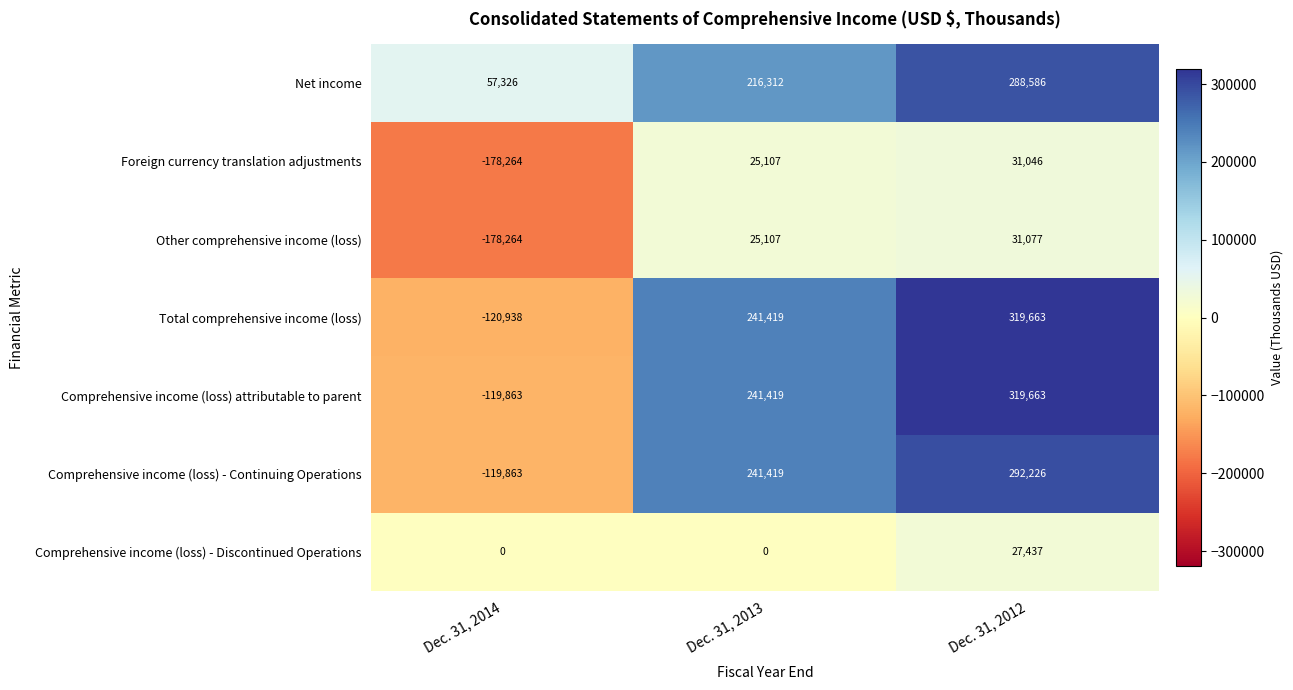

At which category is the sum across all series the highest?

Dec. 31, 2012